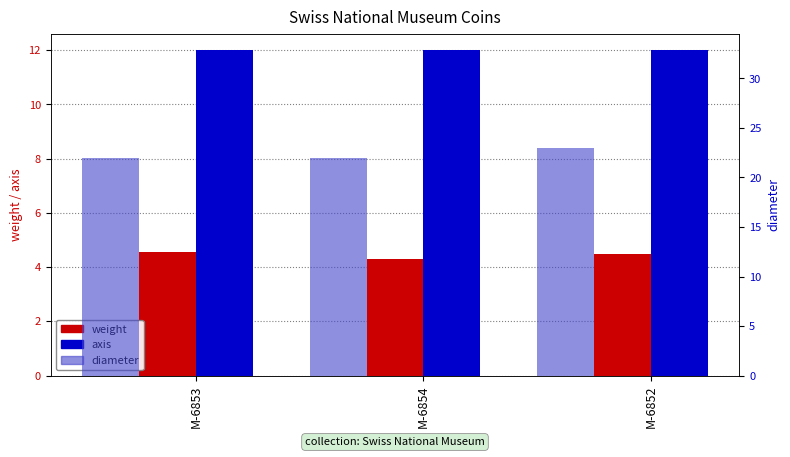

Which category has the highest value across all series?

M-6852